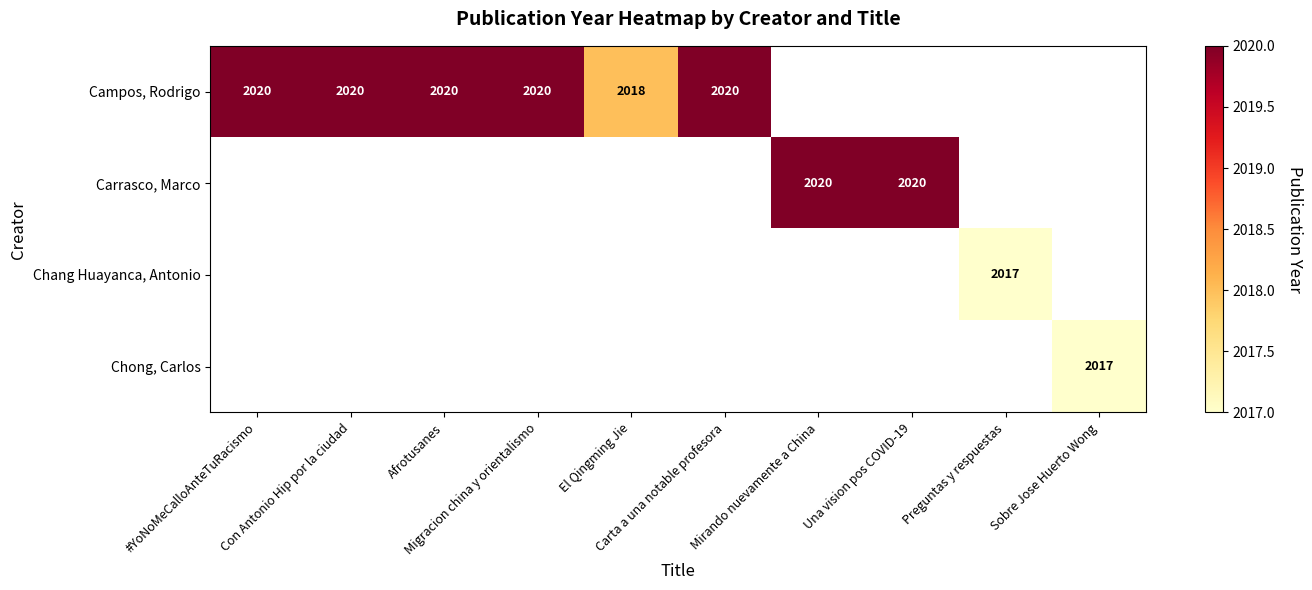

How many values in Carrasco, Marco are above zero?

2